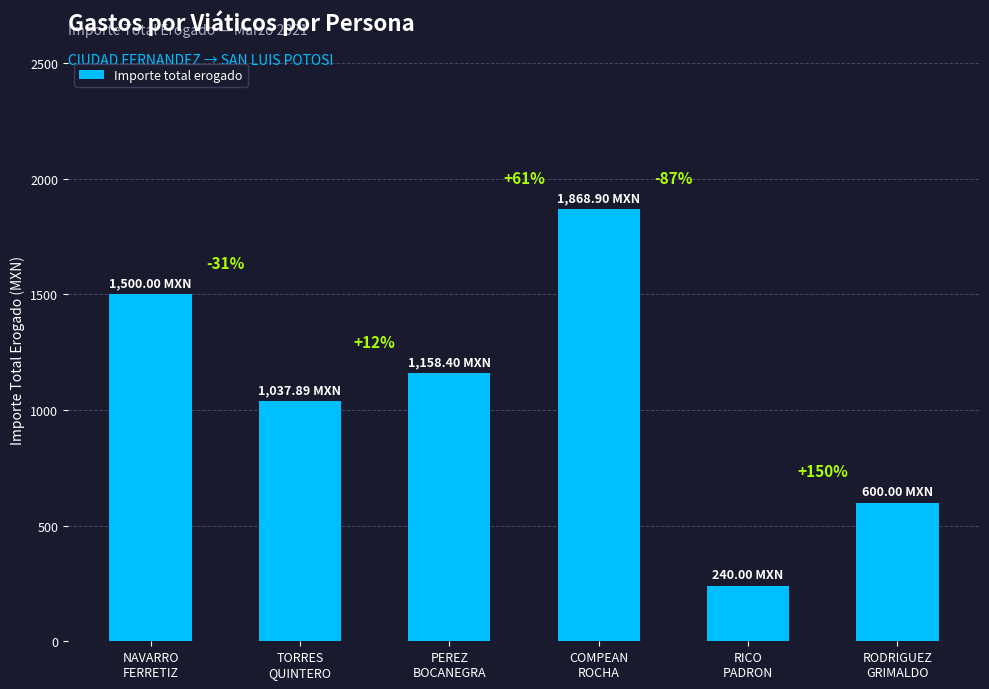

How many bars are there in total?

6